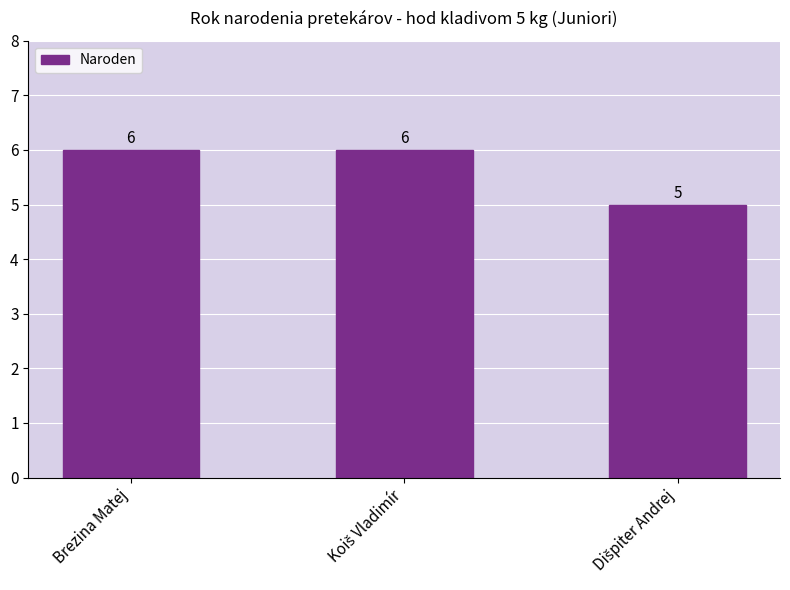

Count the number of data series in this chart.

1